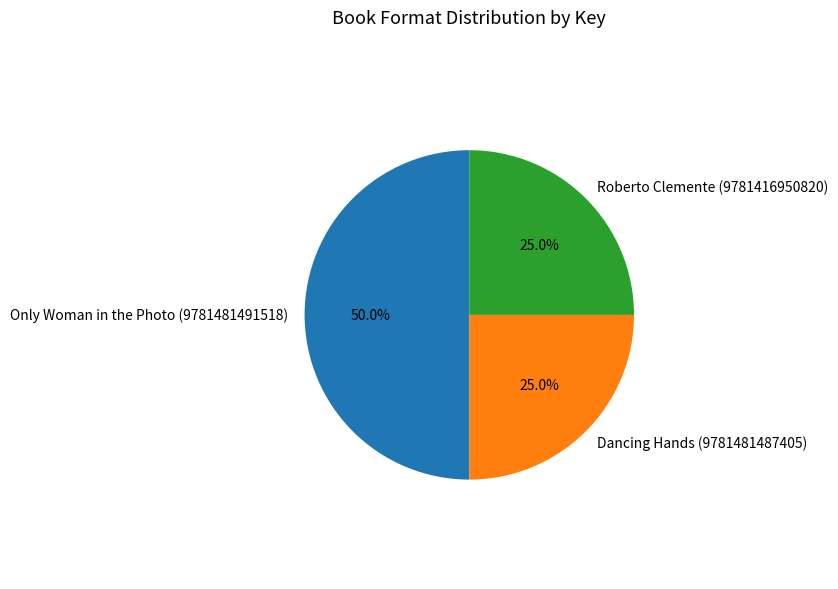

What is the largest slice in the pie chart?

Only Woman in the Photo (9781481491518)